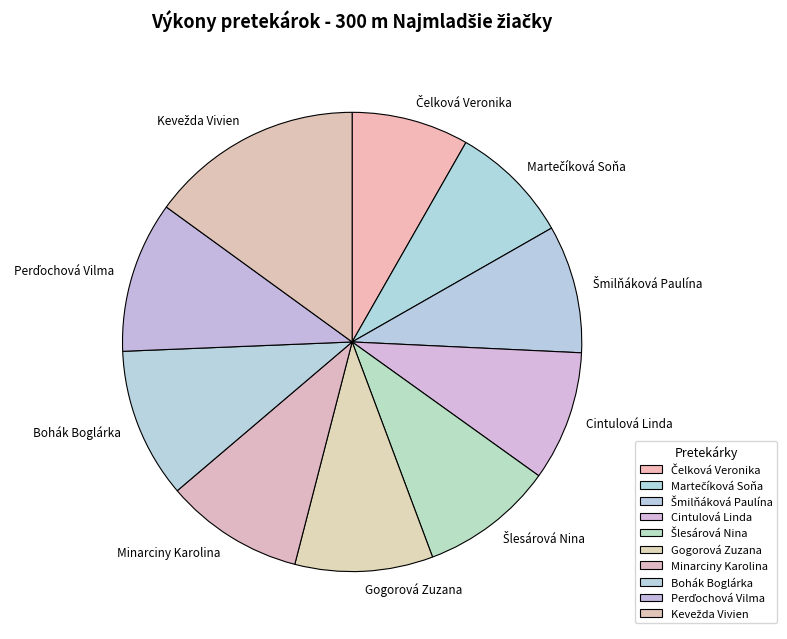

Between Bohák Boglárka and Minarciny Karolina, which is larger?

Bohák Boglárka